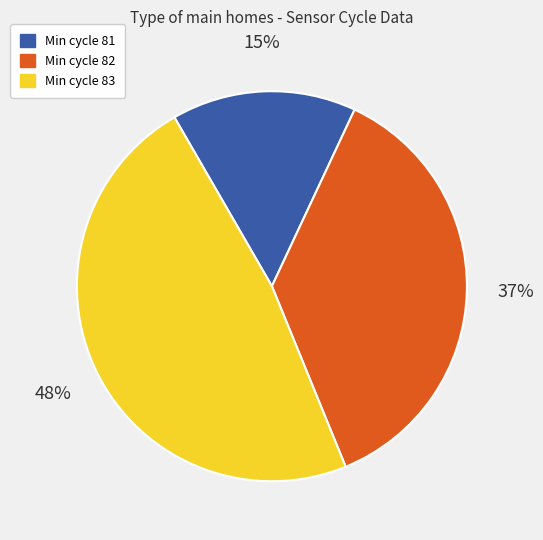

To the nearest percent, what is the average slice percentage?

33%